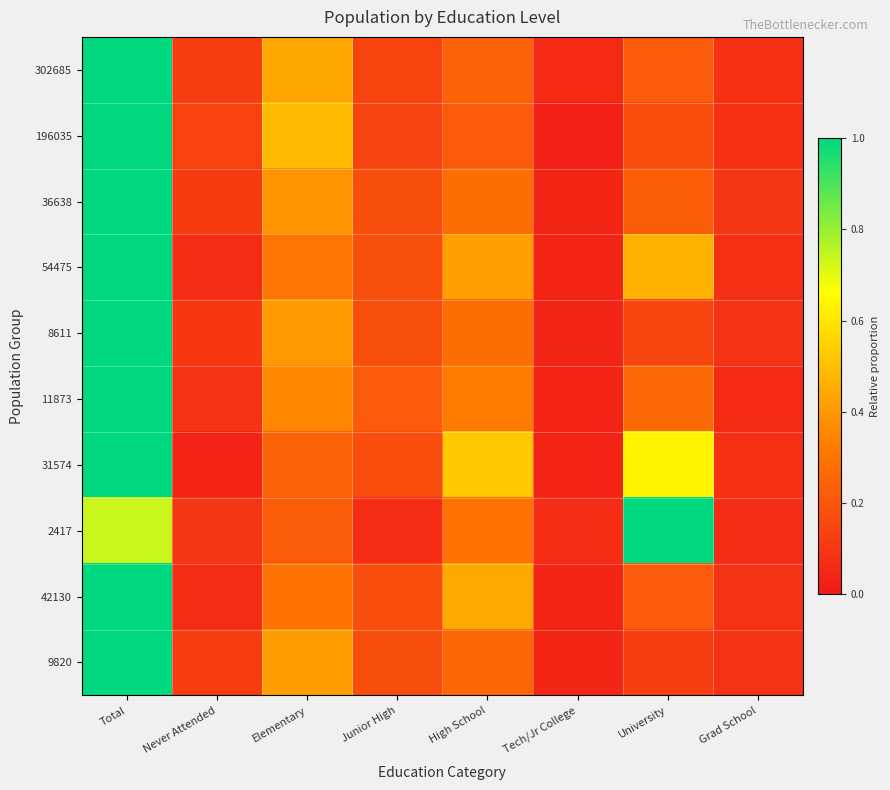

What is the difference between the highest and lowest values at High School?

0.3